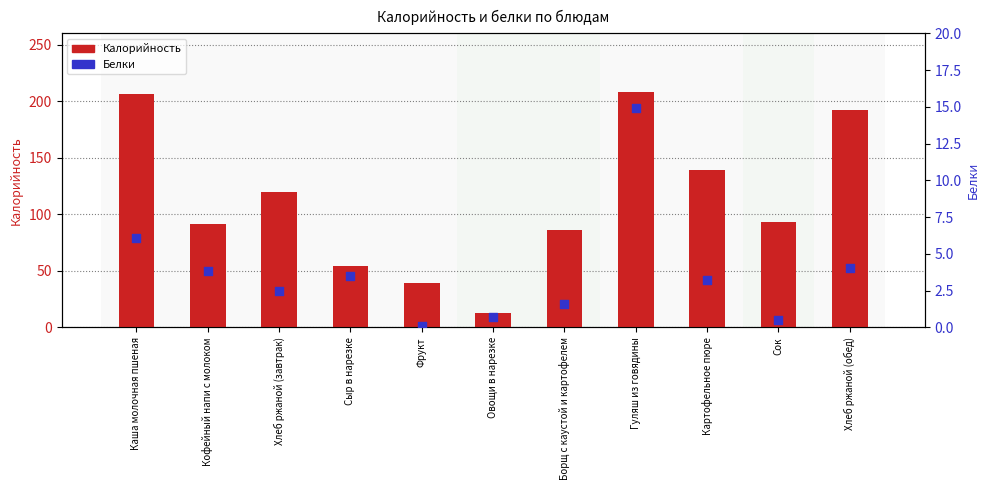

Is the value of Калорийность at Кофейный напи с молоком greater than the value of Белки at Картофельное пюре?

Yes